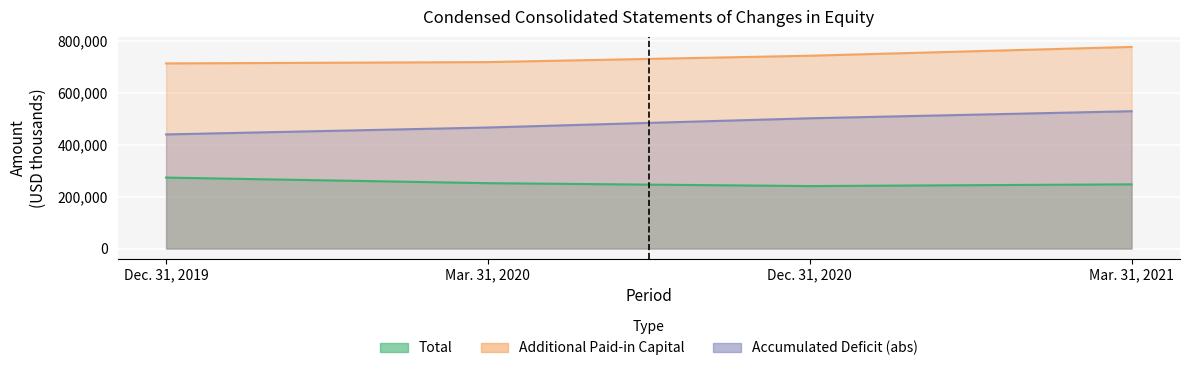

At which label does Accumulated Deficit reach its minimum?

Dec. 31, 2019